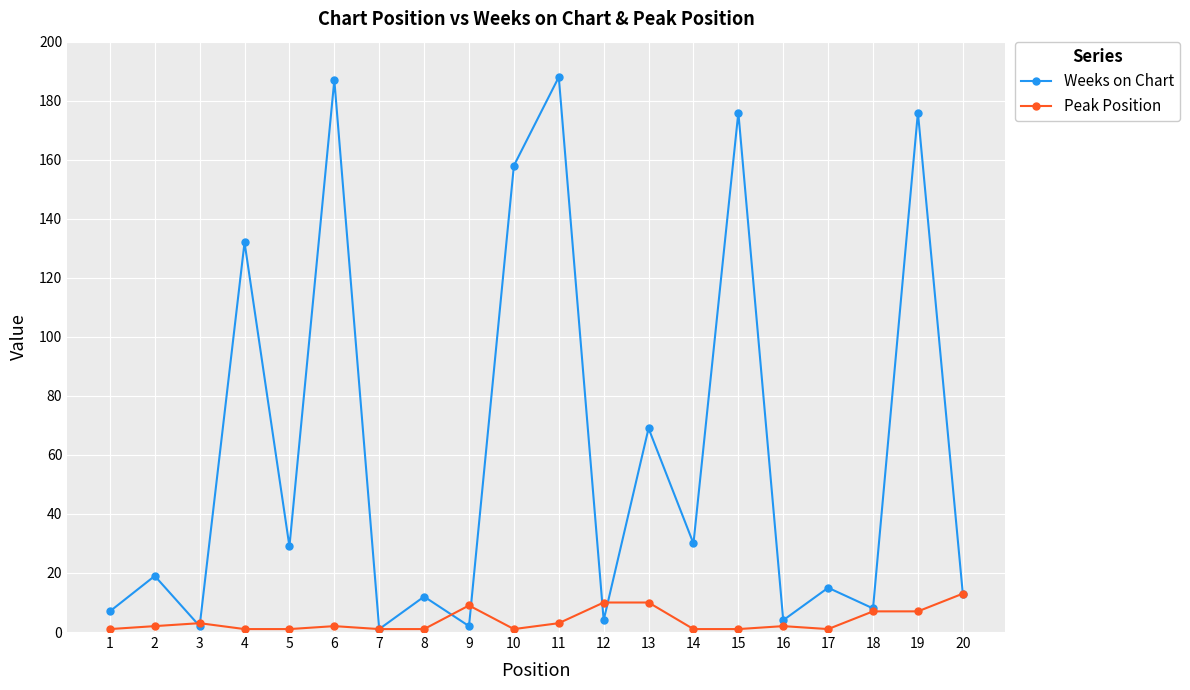

Rank the series by their maximum value, from highest to lowest.

Weeks on Chart, Peak Position